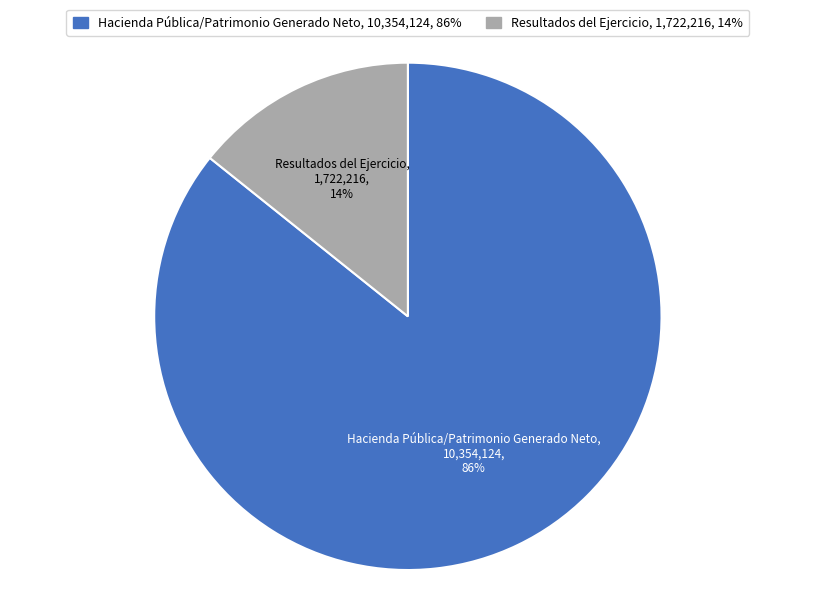

To the nearest percent, what is the average slice percentage?

50%